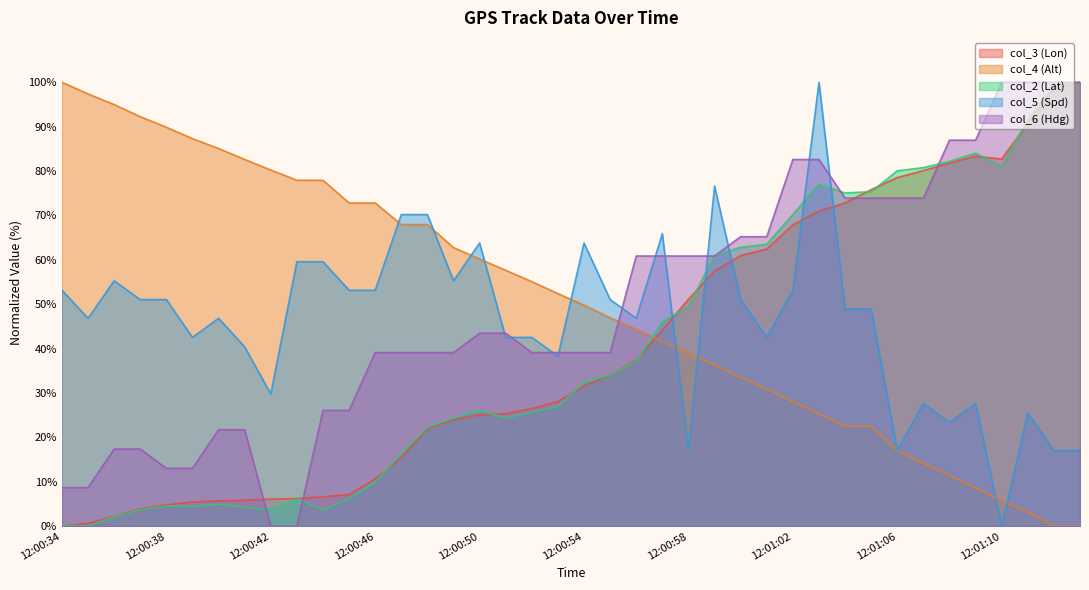

How many times do col_6 (Hdg) and col_5 (Spd) cross each other?

11